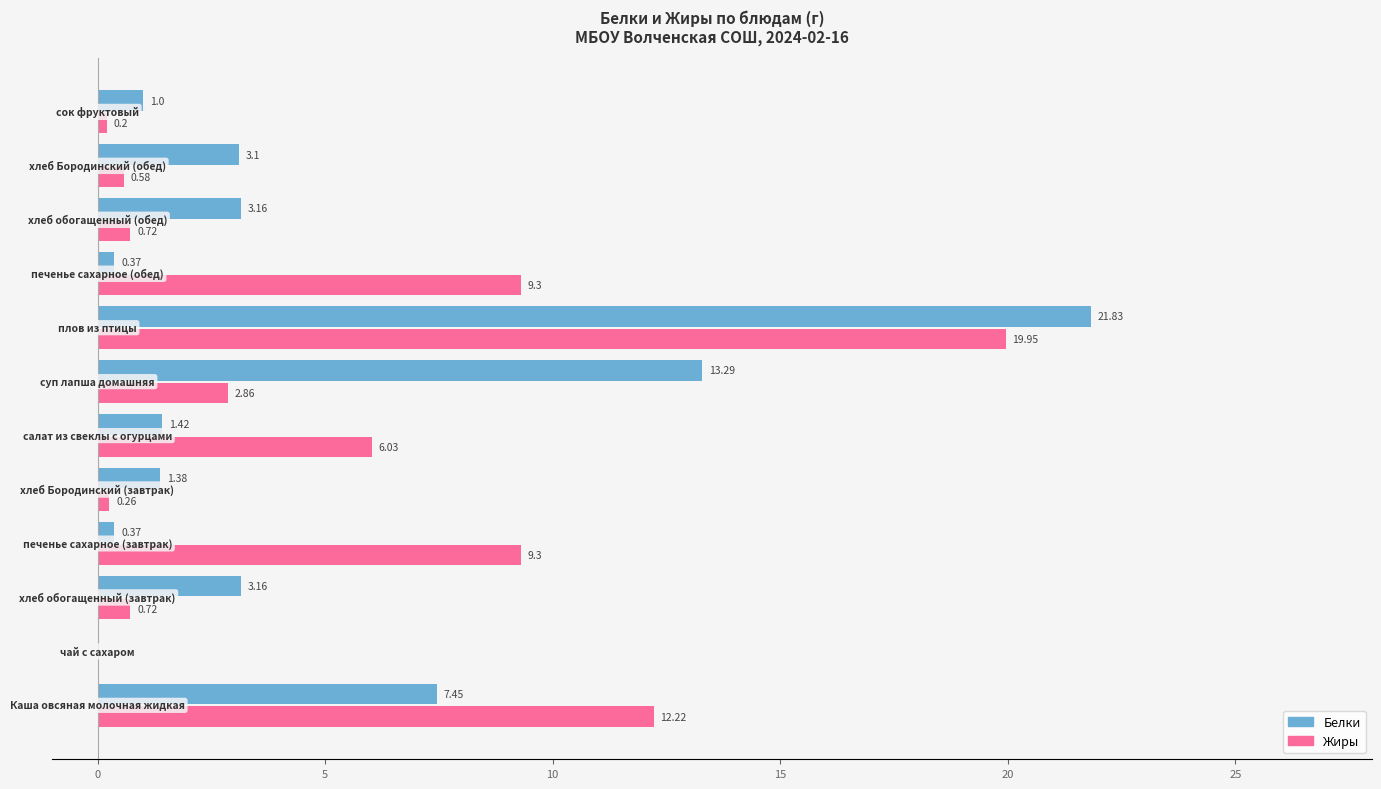

What is the sum of all Белки values?

56.5